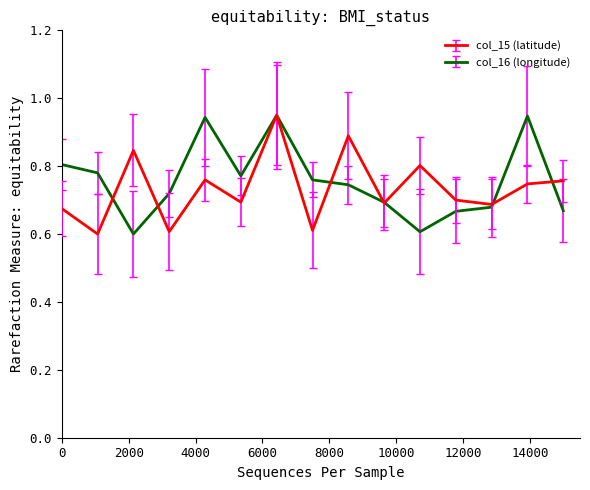

What is the smallest value displayed?

0.6